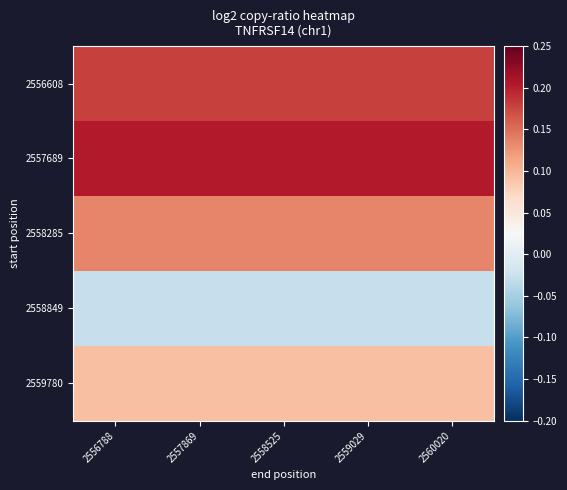

At how many categories does at least one series exceed 0?

5